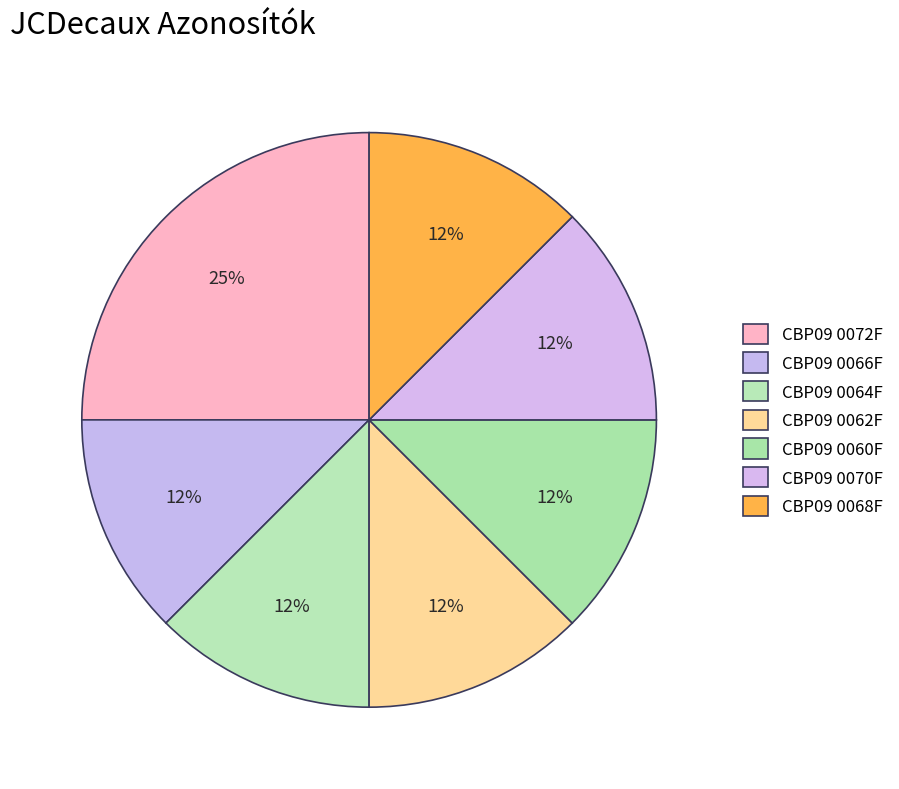

To the nearest percent, what is the average slice percentage?

14%